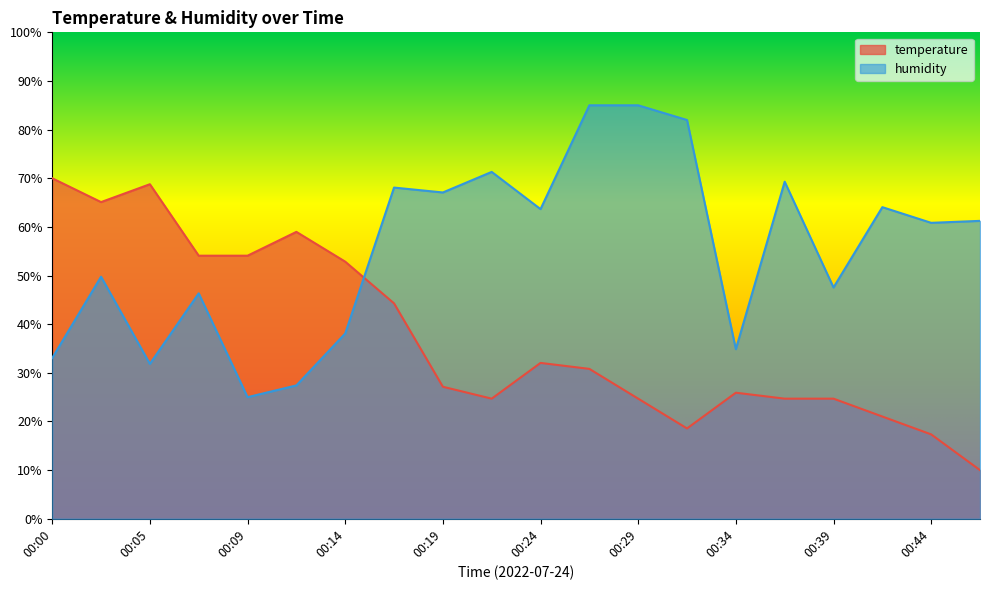

What value does the humidity series have at 00:05?

31.8